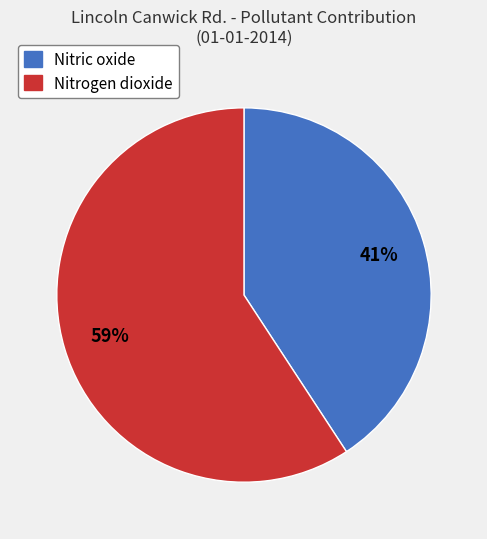

To the nearest percent, what is the difference between the largest and smallest slice percentages?

18%